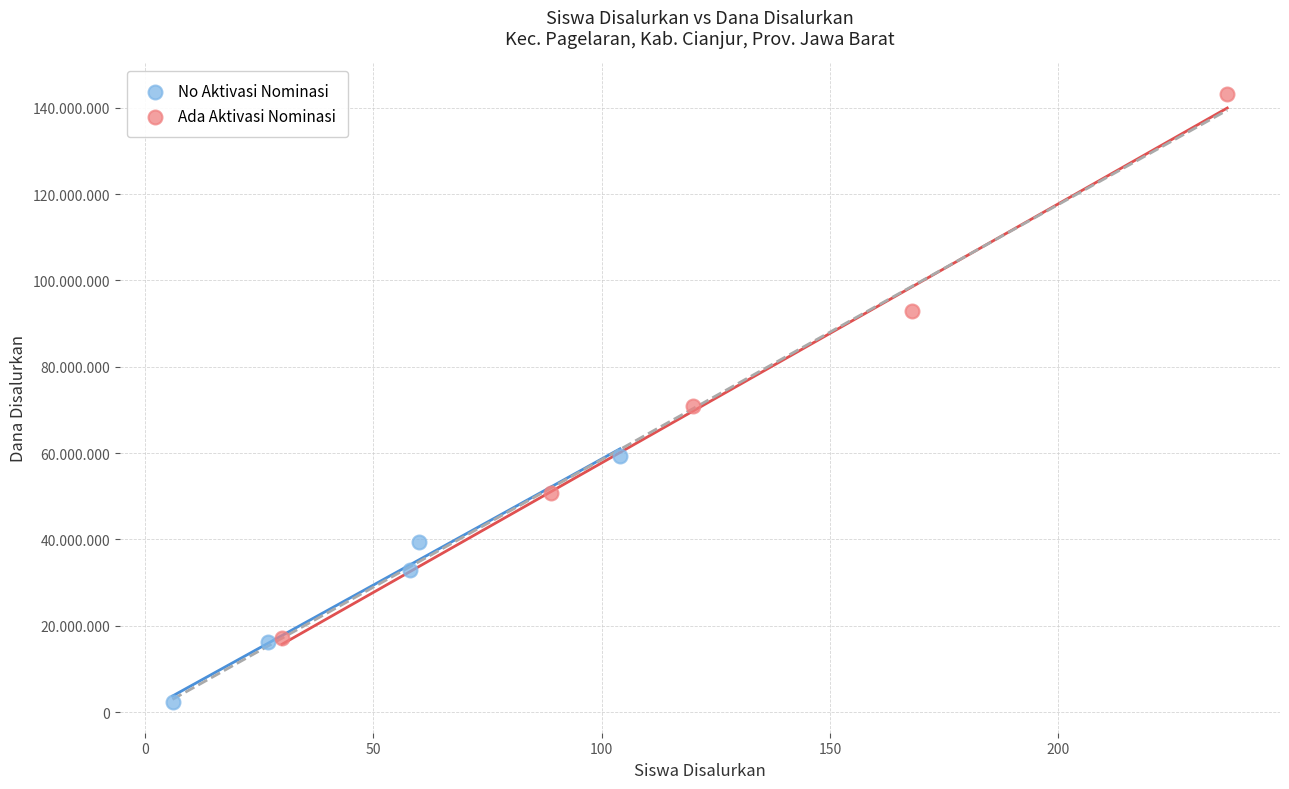

Which series has the largest Y range (max minus min)?

Ada Aktivasi Nominasi